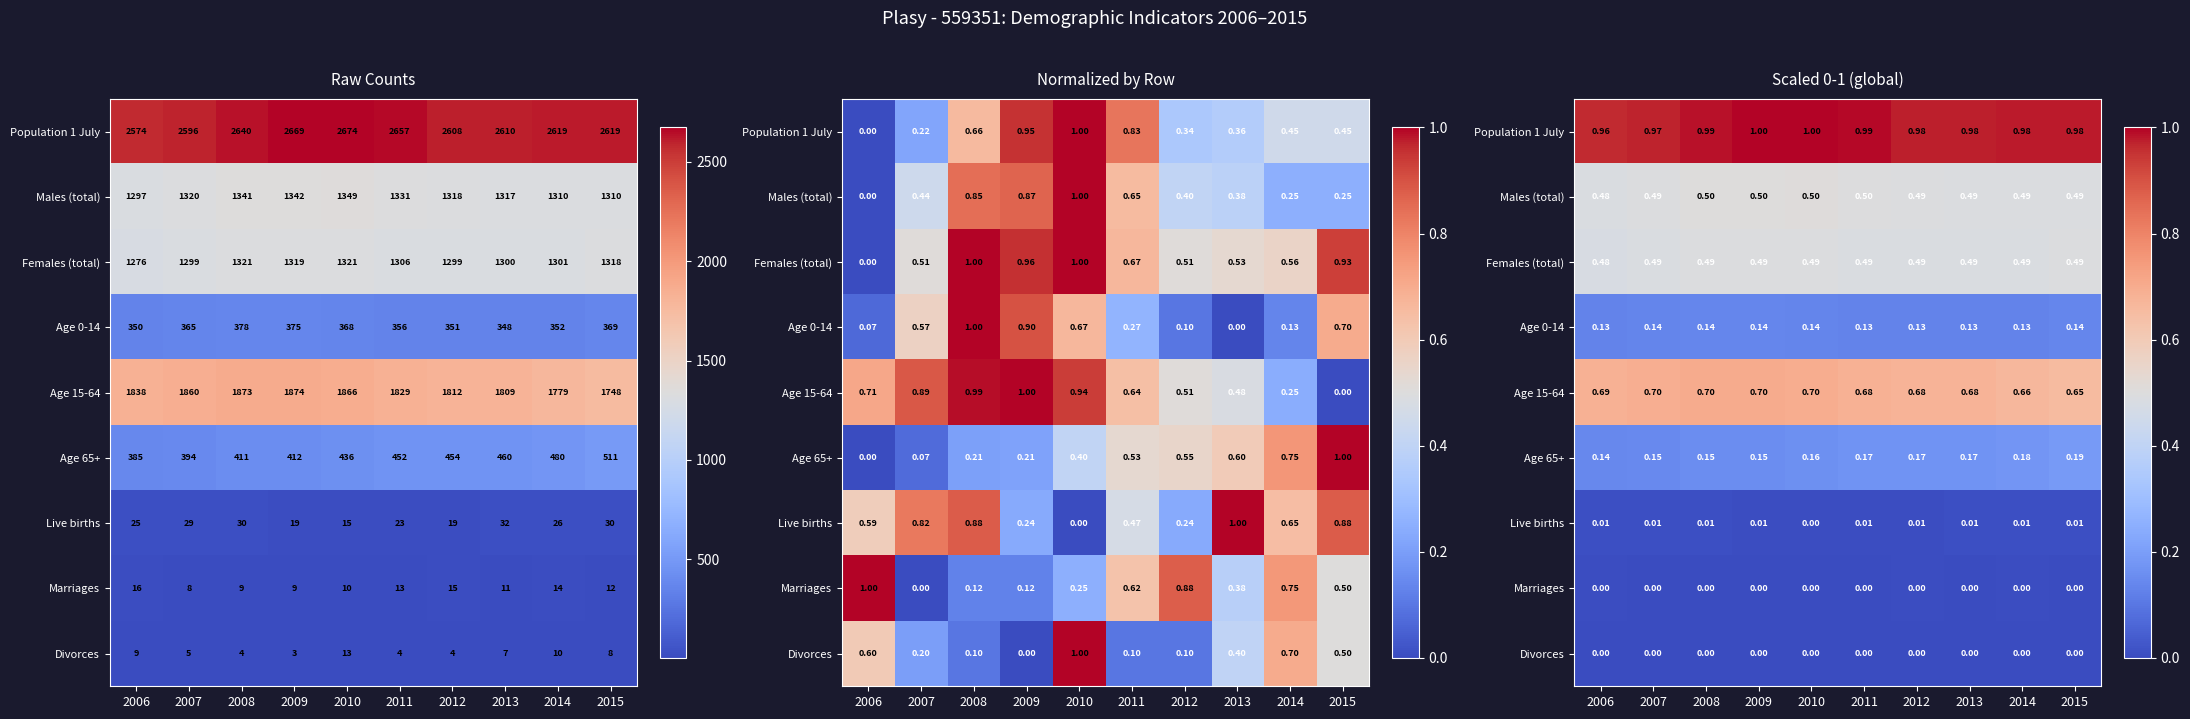

List the series in order of their peak value, lowest first.

Divorces, Marriages, Live births, Age 0-14, Age 65+, Females (total), Males (total), Age 15-64, Population 1 July